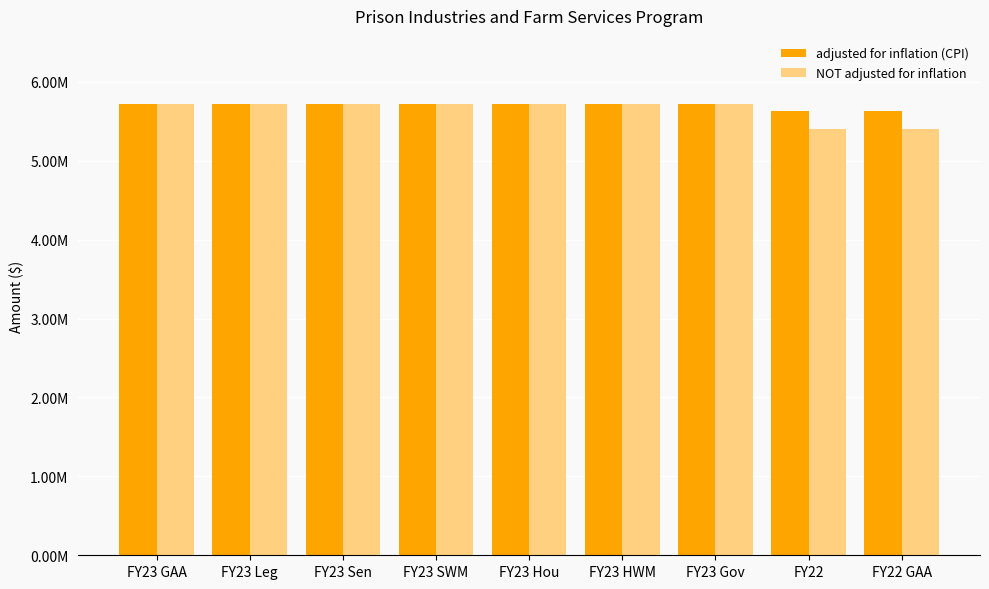

True or false: adjusted for inflation (CPI) has a value of 5723197 at FY23 SWM.

True